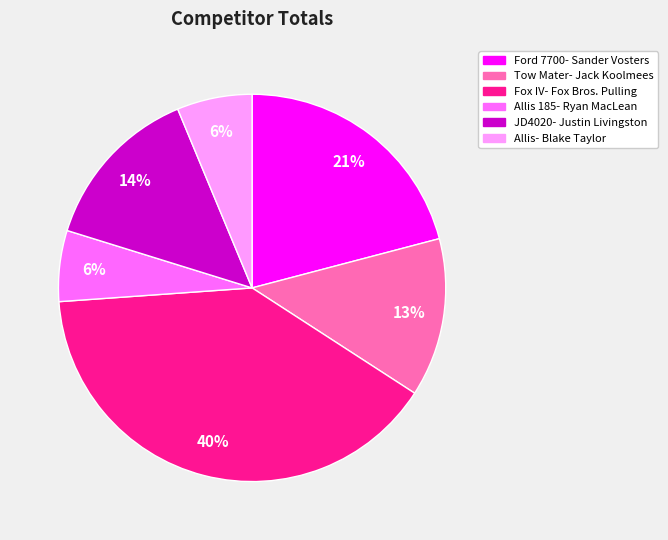

To the nearest percent, what percentage of the pie is Allis- Blake Taylor?

6%